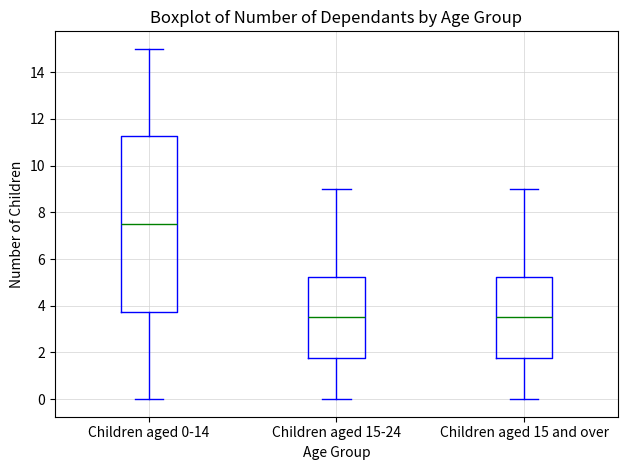

Where is the lower edge of the box for Children aged 15-24 on the y-axis? The values are not printed on the chart, so give them approximately, as read against the axis.

1.8